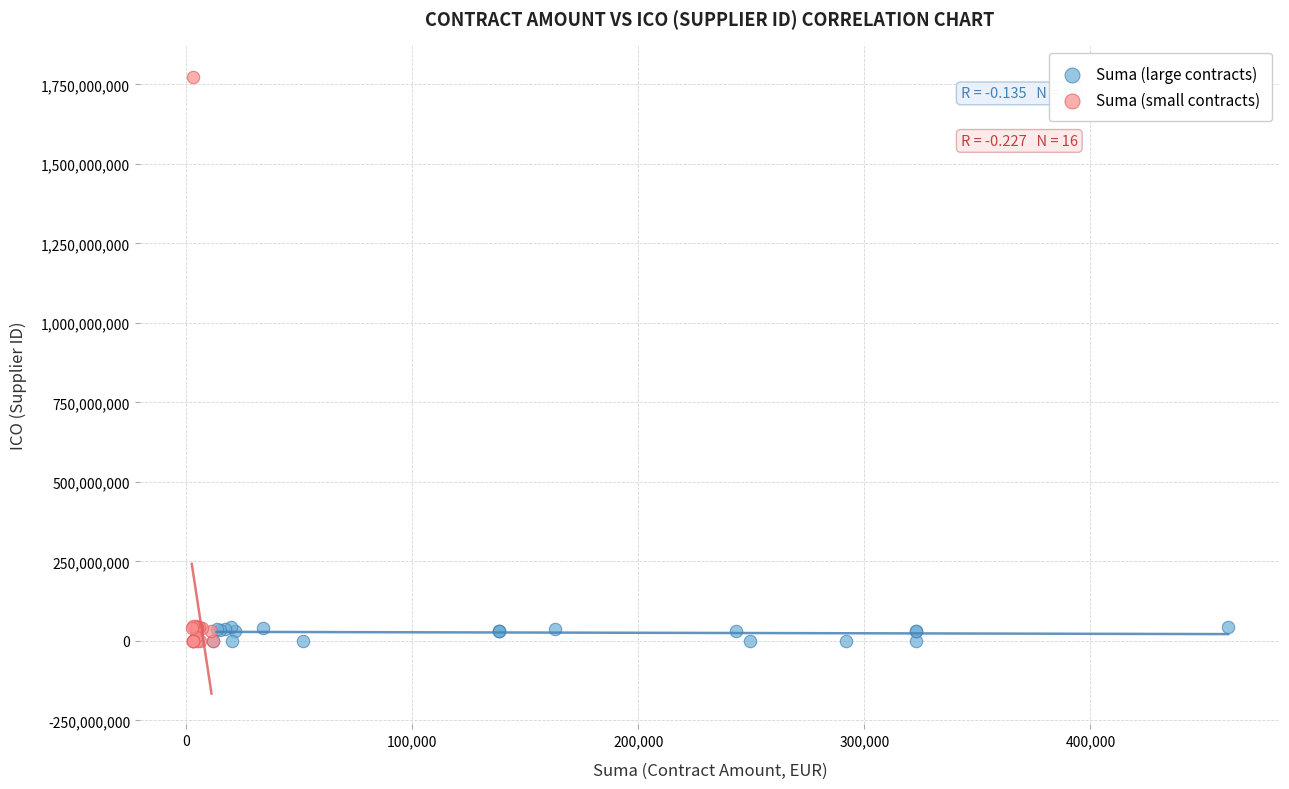

What are all the series names shown in the legend?

Suma (large contracts), Suma (small contracts)